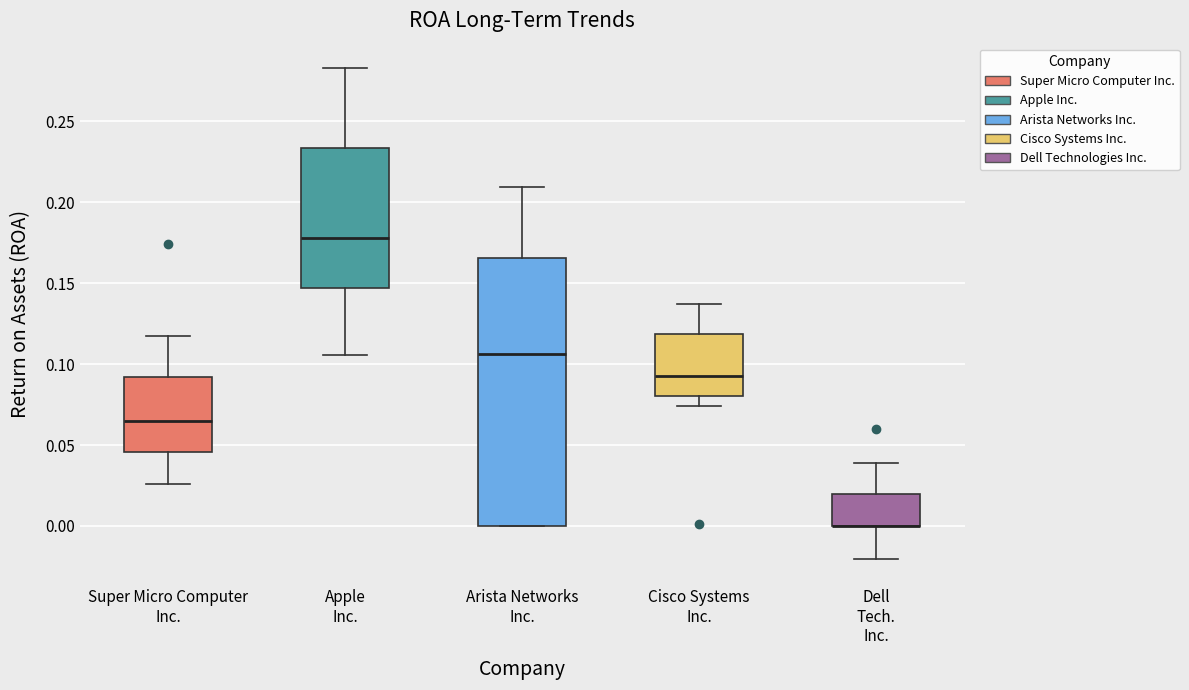

Reading left to right, read every box against the y-axis: the position of its median line, the range the box covers, and the ends of its whiskers. The values are not printed on the chart, so give them approximately, as read against the axis.

Super Micro Computer Inc.: median 0.065, box 0.045 to 0.090, whiskers 0.025 to 0.115
Apple Inc.: median 0.180, box 0.145 to 0.235, whiskers 0.105 to 0.285
Arista Networks Inc.: median 0.105, box 0.000 to 0.165, whiskers 0.000 to 0.210
Cisco Systems Inc.: median 0.095, box 0.080 to 0.120, whiskers 0.075 to 0.140
Dell Tech. Inc.: median 0.000 (drawn on the box's lower edge), box 0.000 to 0.020, whiskers -0.020 to 0.040